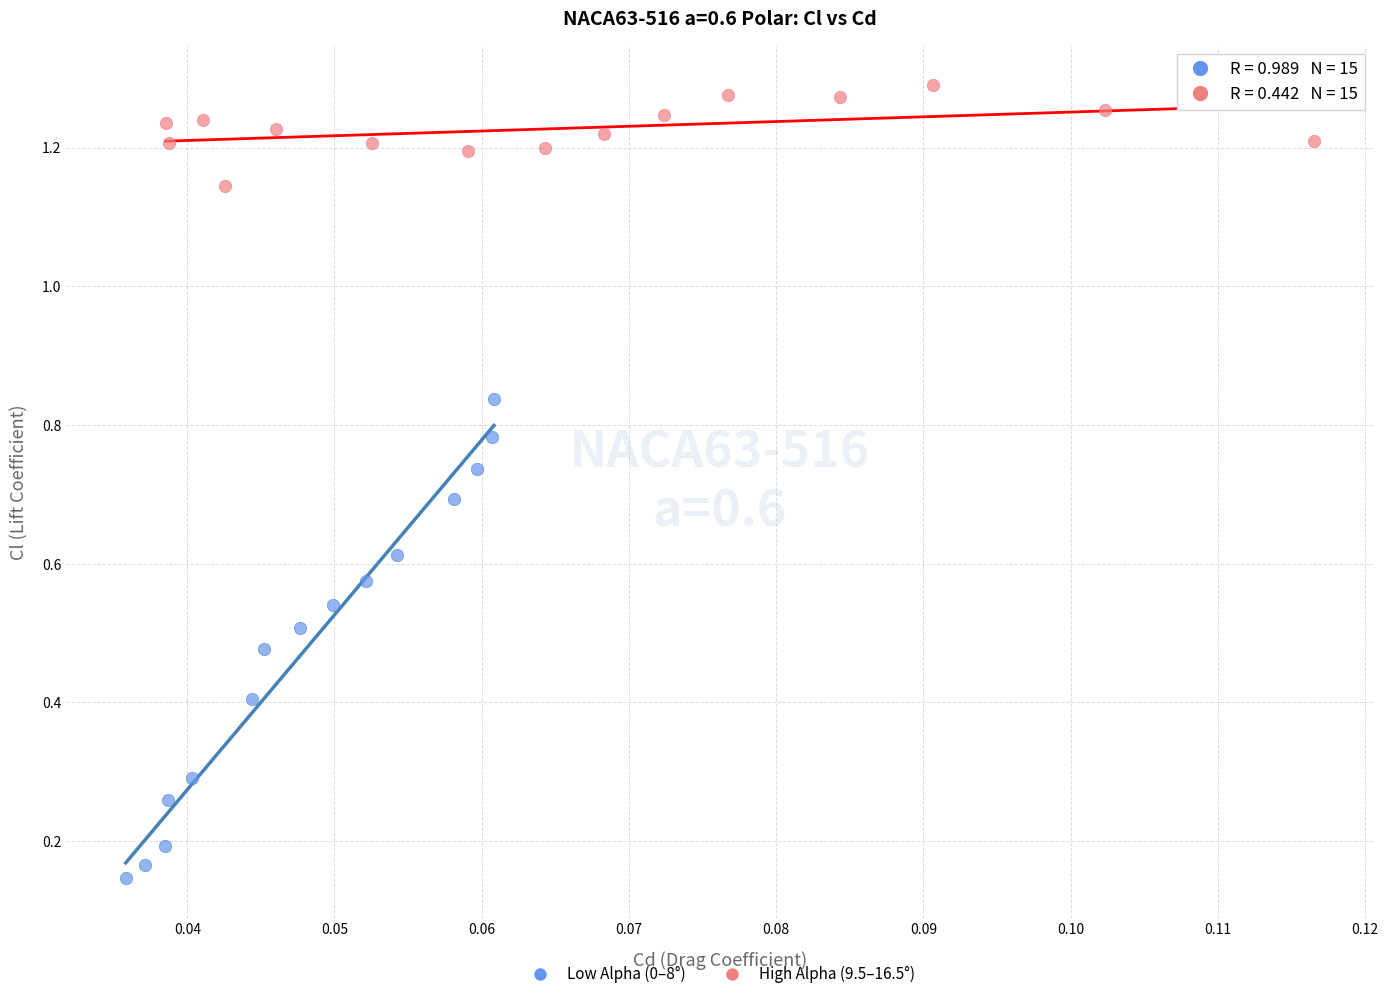

Which series has the largest Y range (max minus min)?

Low Alpha (0–8°)